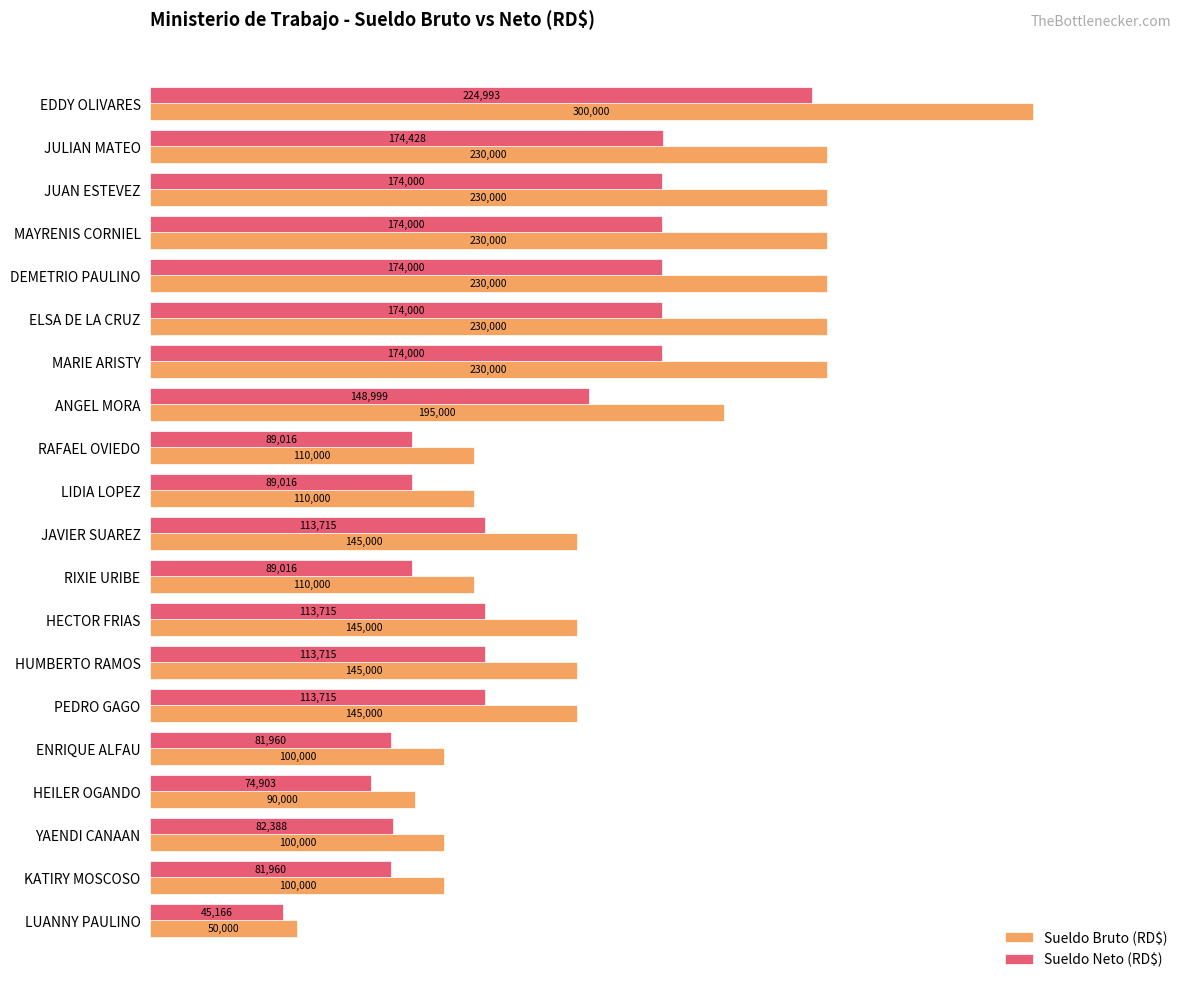

What are all the series names shown in the legend?

Sueldo Bruto (RD$), Sueldo Neto (RD$)